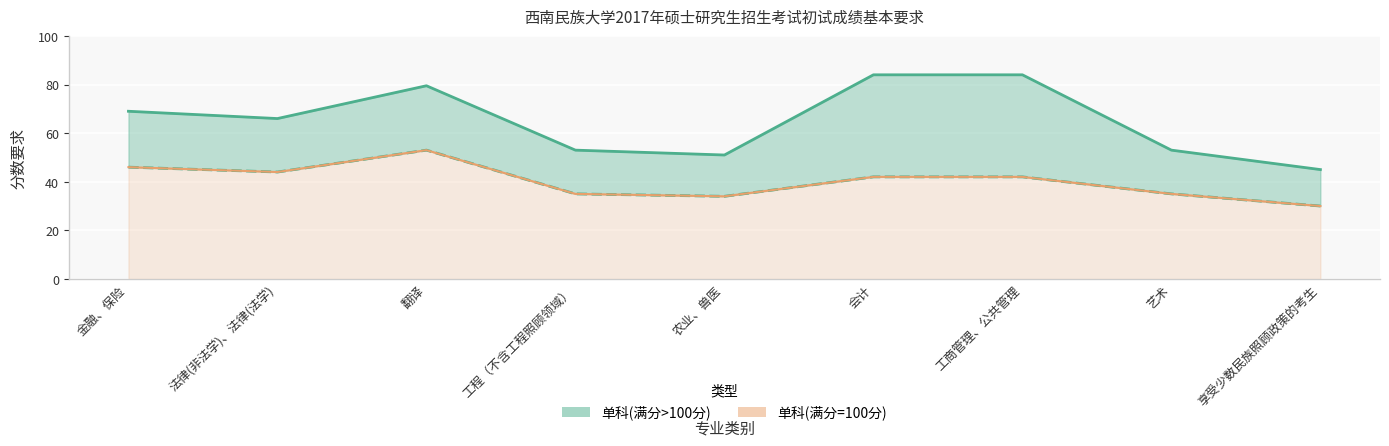

Rank the categories by value from lowest to highest.

享受少数民族照顾政策的考生, 农业、兽医, 工程（不含工程照顾领域）, 艺术, 会计, 工商管理、公共管理, 法律(非法学)、法律(法学), 金融、保险, 翻译